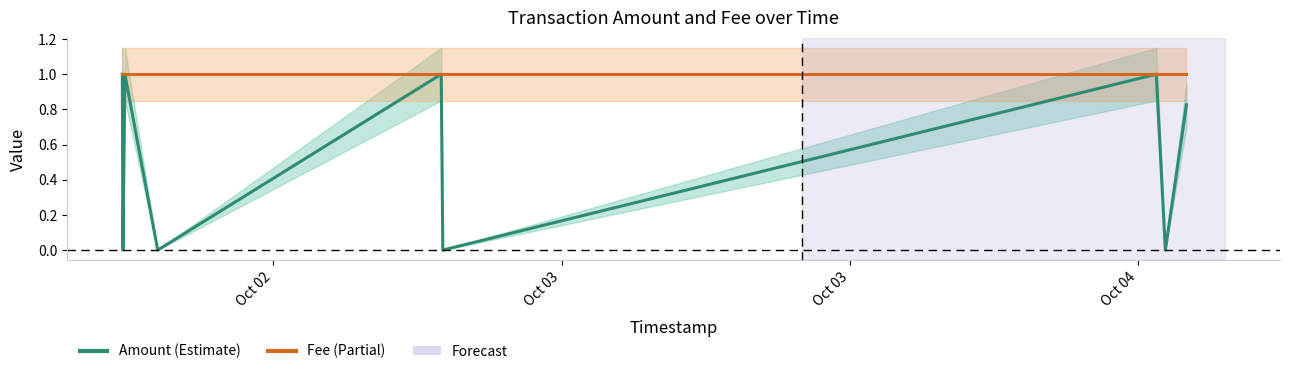

How many series are shown in this chart?

2